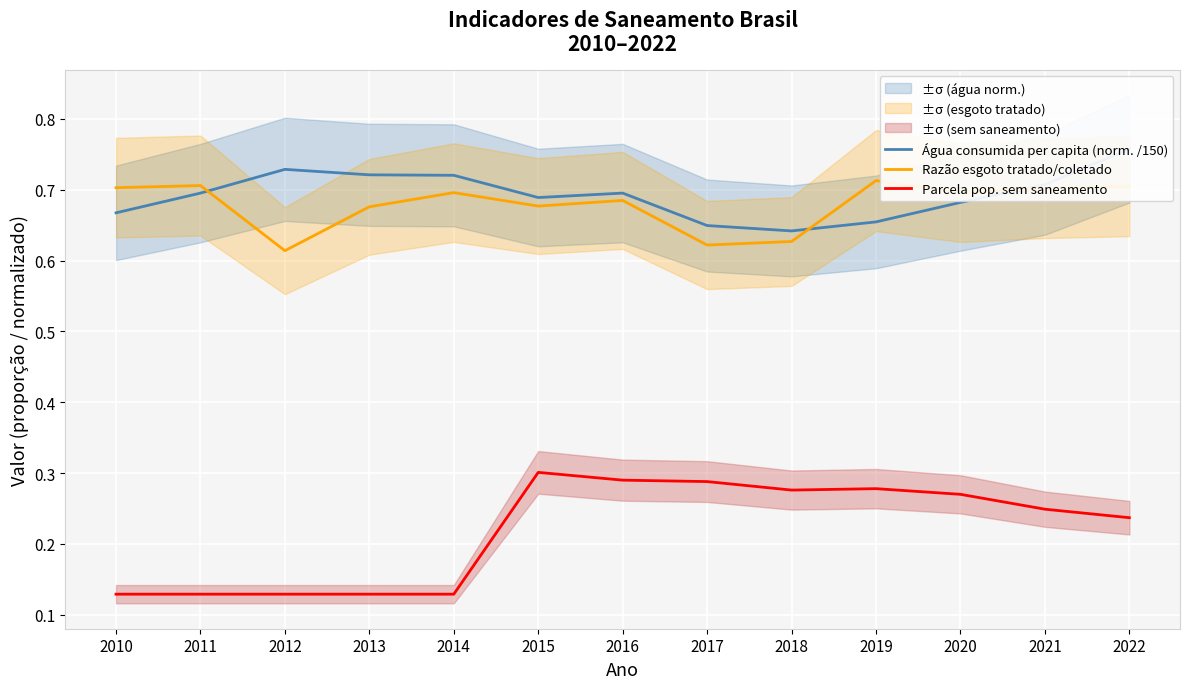

What is the difference between the maximum and minimum values in the Parcela pop. sem saneamento series?

0.2